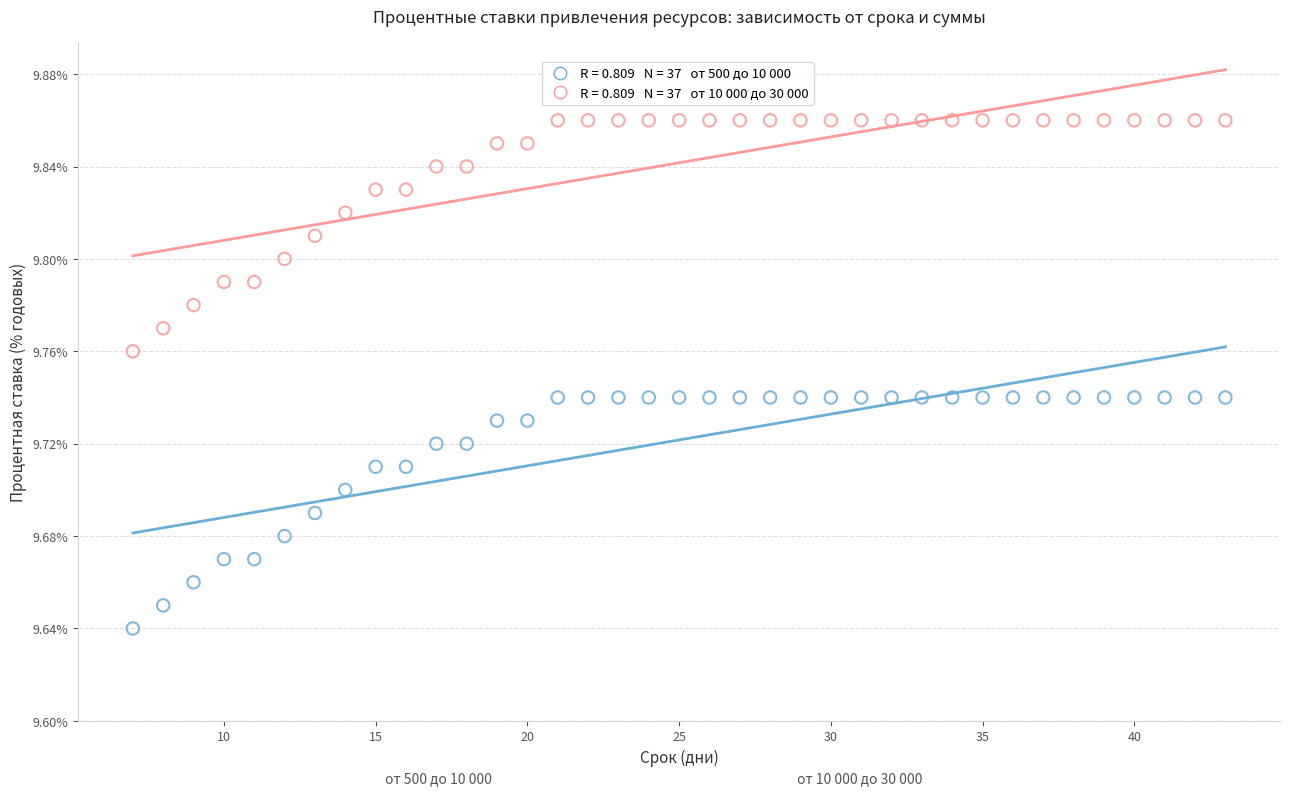

Across all data points, what is the range of X values (max minus min)?

36.0